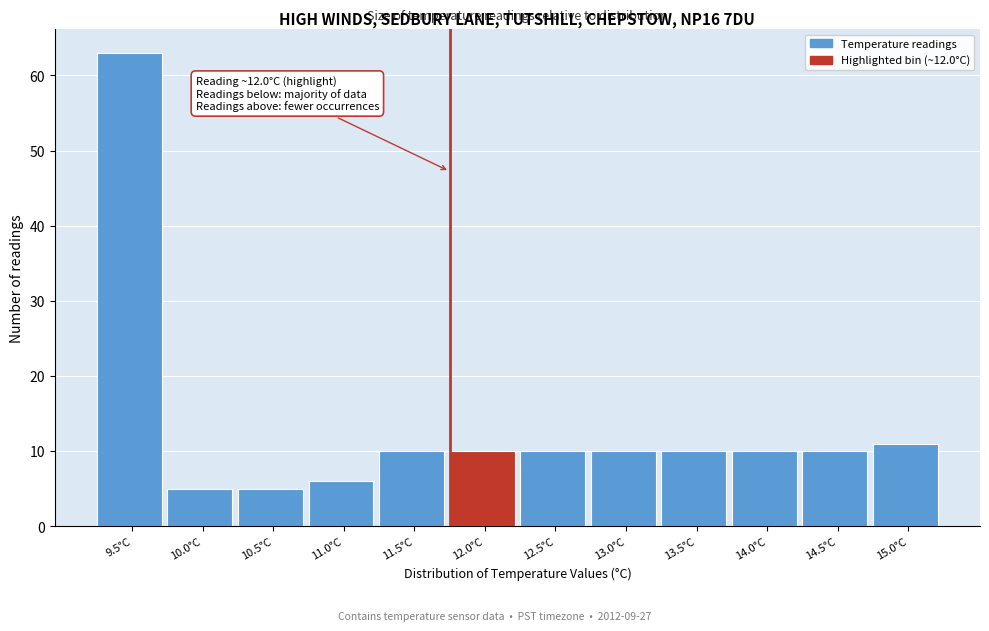

Reading left to right, list all the values displayed in this chart.

63	5	5	6	10	10	10	10	10	10	10	11